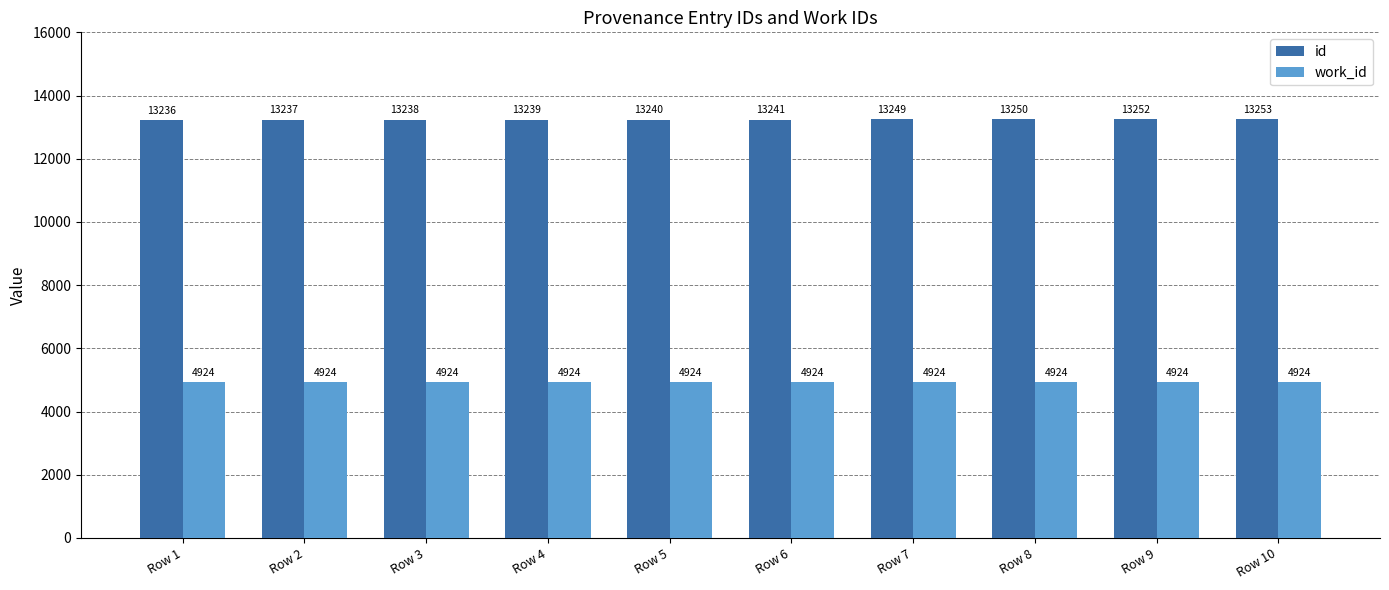

Which category has the highest value in the id series?

Row 10